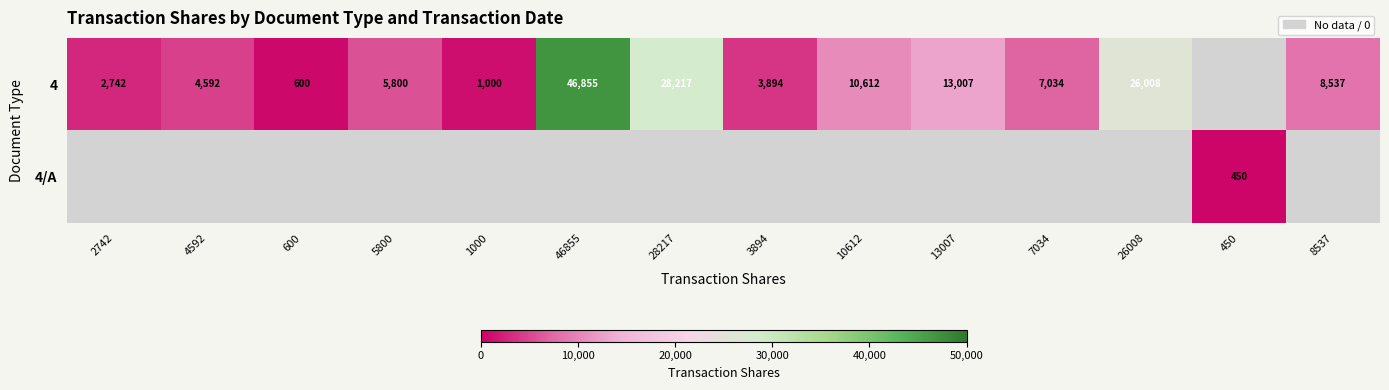

At which category does the chart reach its peak across all series?

46855